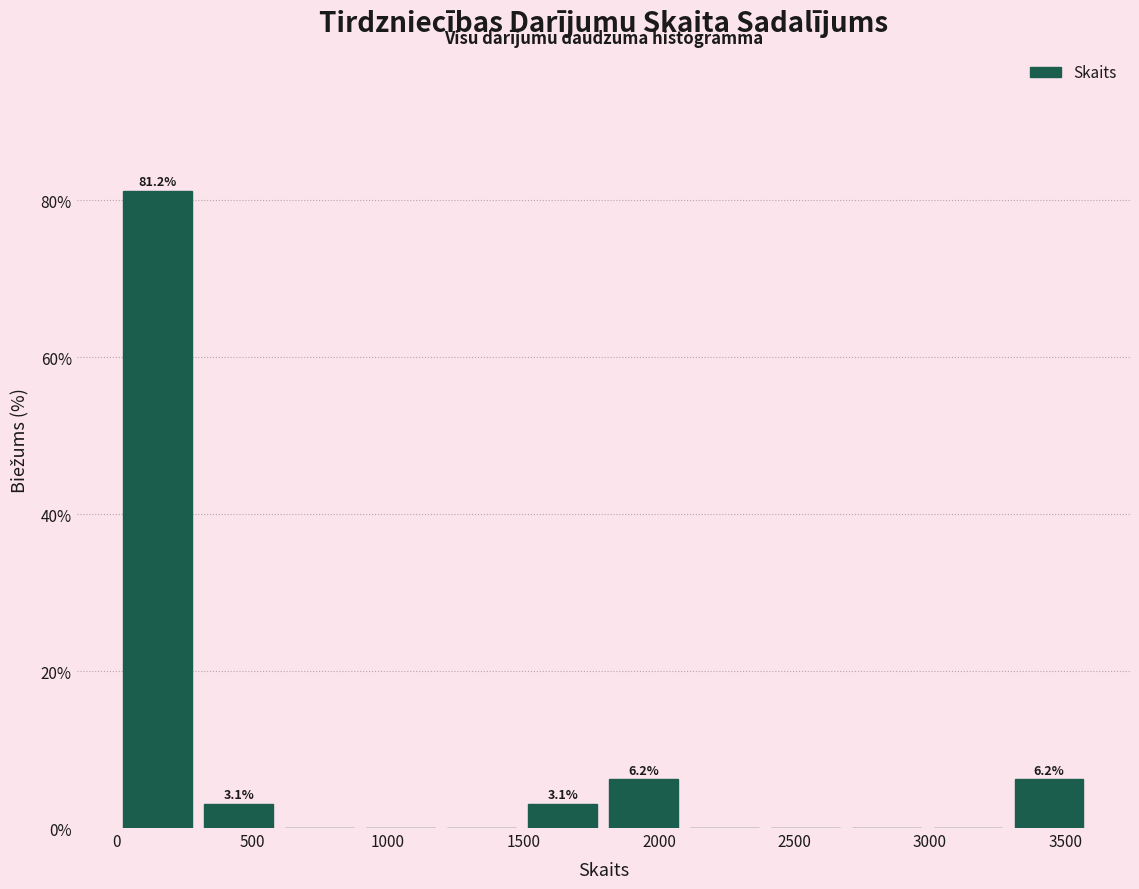

Which range on the x-axis has the tallest bar?

0 to 300